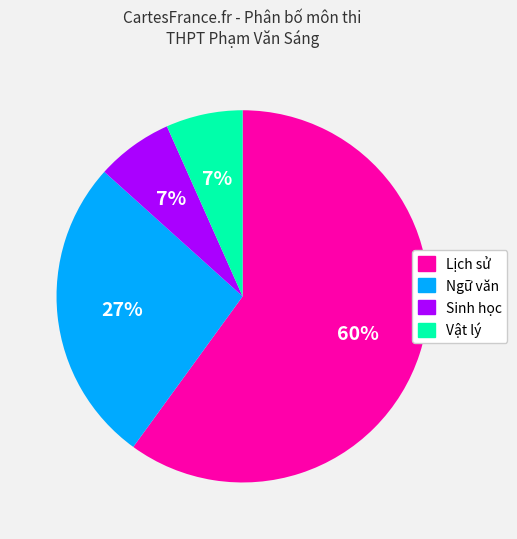

Which slice is the largest?

Lịch sử